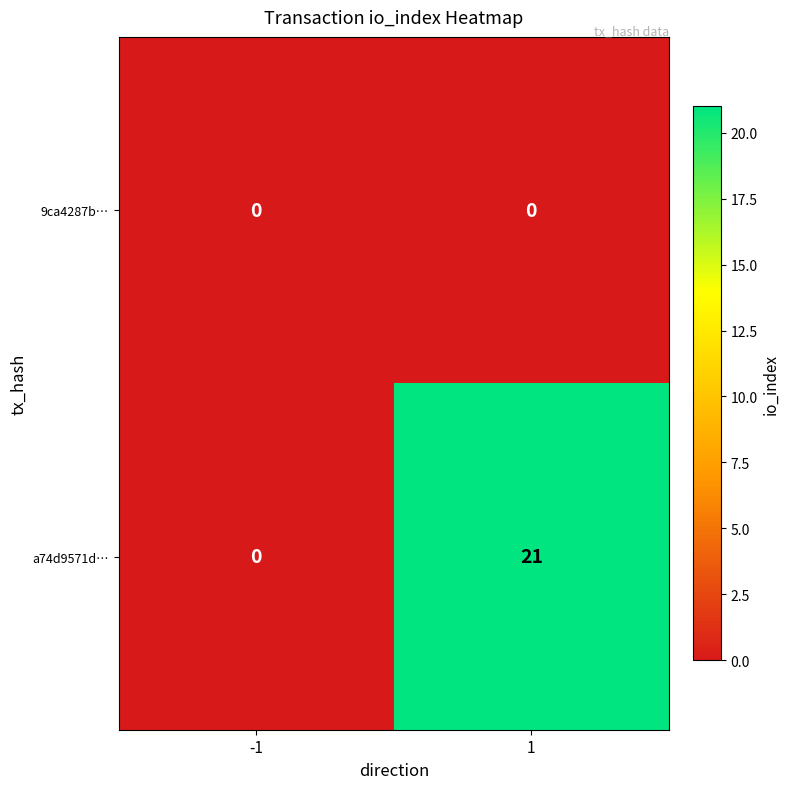

What value does the a74d9571d… series have at 1?

21